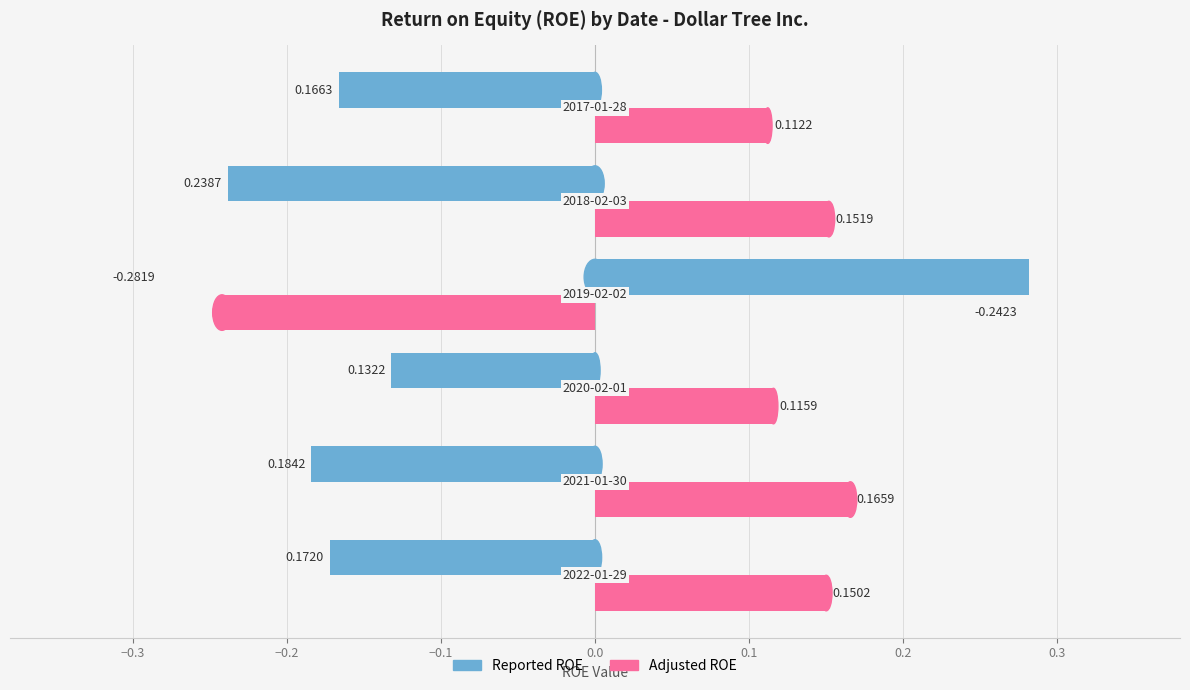

What is the sum of all Adjusted ROE values?

0.5